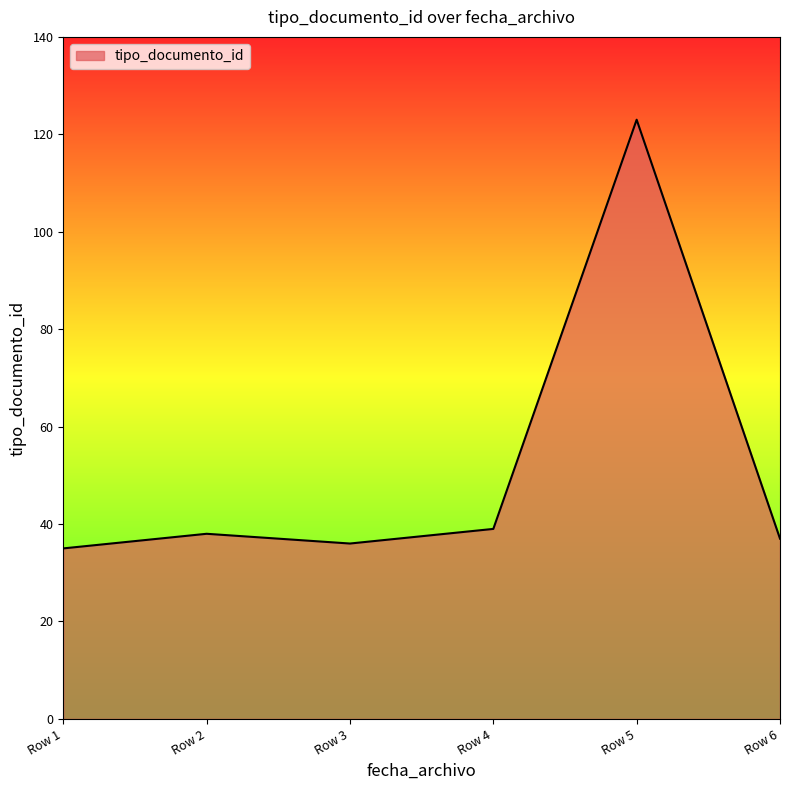

Which category has the highest value across all series?

Row 5